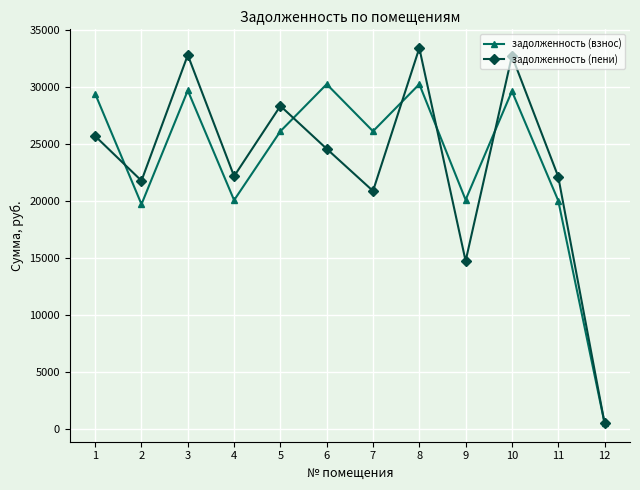

How many data points in задолженность (пени) are above 24543?

6